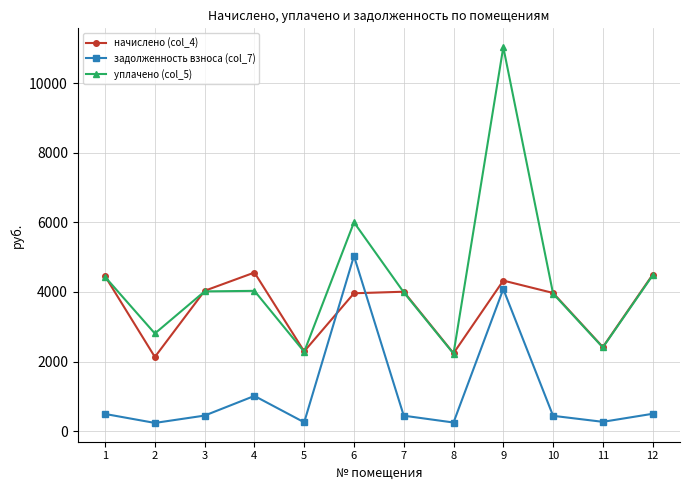

The уплачено (col_5) series shows 3953.7 at 10. True or false?

True